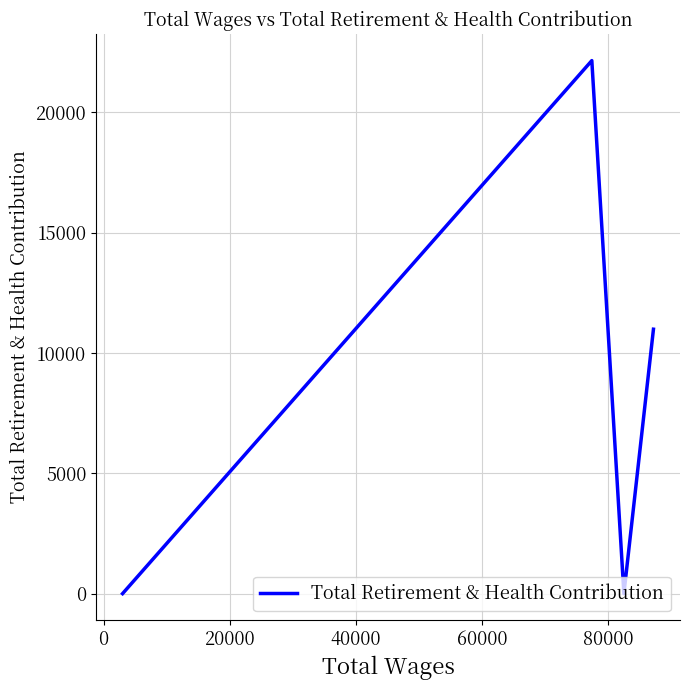

How many interior local peaks (higher than both neighbors) does the data have?

1